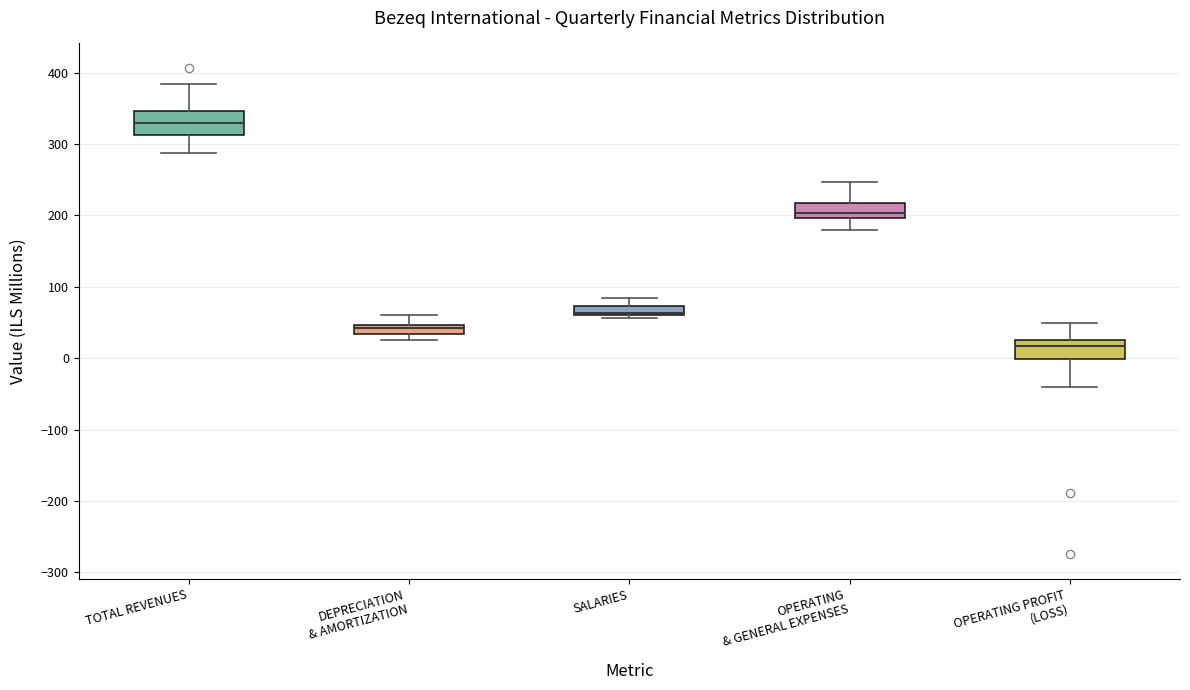

Which box's median line is the lowest?

OPERATING PROFIT (LOSS)